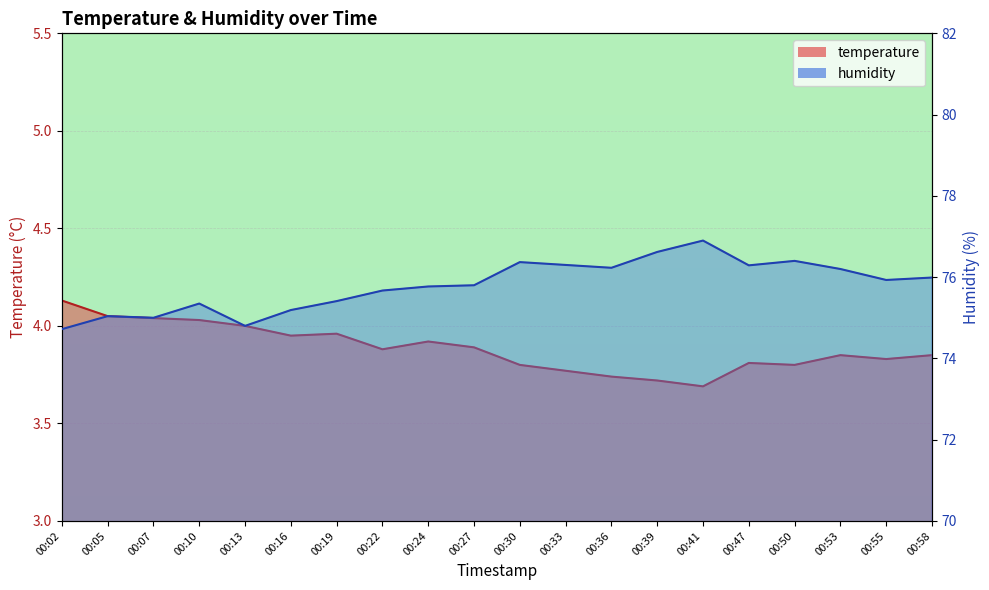

True or false: temperature and humidity cross at least once.

False